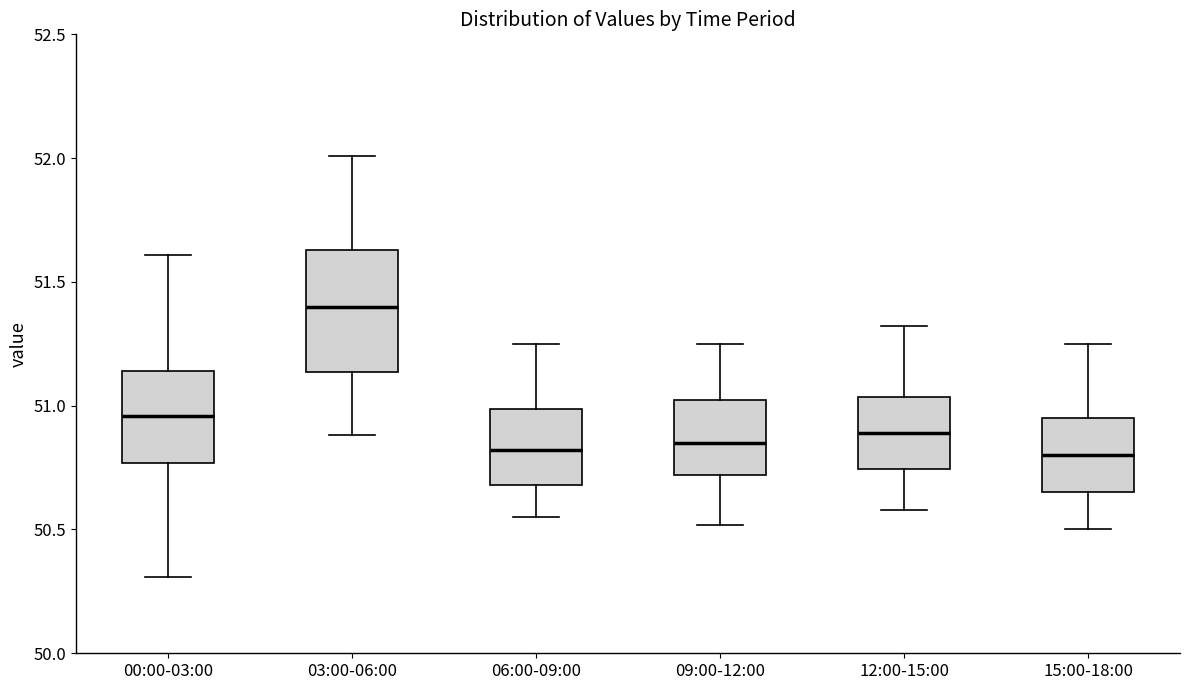

Reading left to right, transcribe this box plot: for each box, give where its median line is, the range the box spans, and where its two whiskers end, as read against the y-axis. The values are not printed on the chart, so give them approximately, as read against the axis.

00:00-03:00: median 50.95, box 50.75 to 51.15, whiskers 50.30 to 51.60
03:00-06:00: median 51.40, box 51.15 to 51.65, whiskers 50.90 to 52.00
06:00-09:00: median 50.80, box 50.70 to 51.00, whiskers 50.55 to 51.25
09:00-12:00: median 50.85, box 50.70 to 51.00, whiskers 50.50 to 51.25
12:00-15:00: median 50.90, box 50.75 to 51.05, whiskers 50.60 to 51.30
15:00-18:00: median 50.80, box 50.65 to 50.95, whiskers 50.50 to 51.25